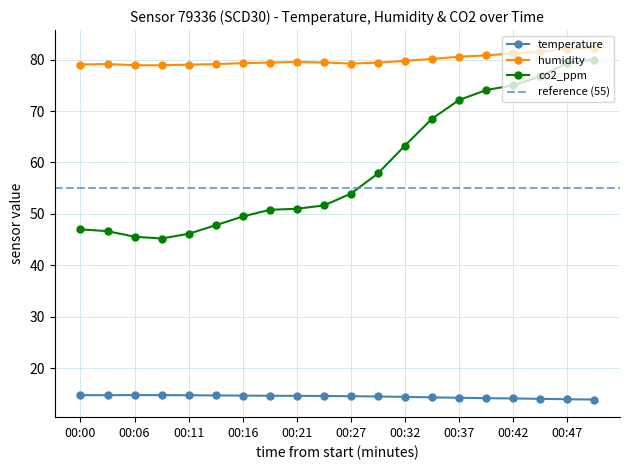

Which series has the largest total across all categories?

humidity